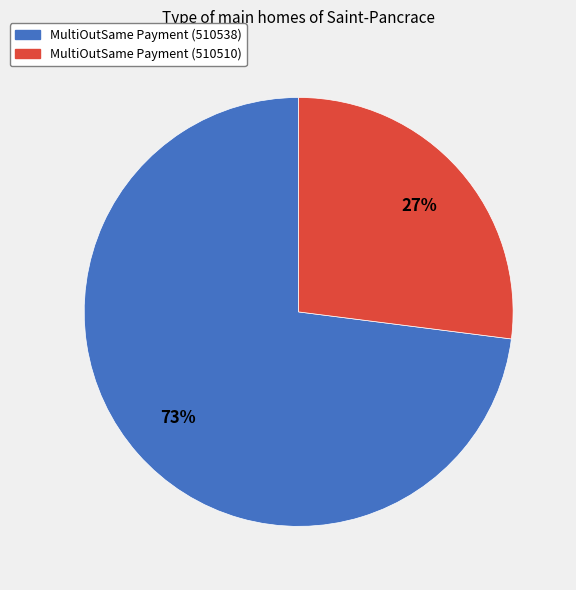

Which category has the smallest portion of the pie?

MultiOutSame Payment (510510)